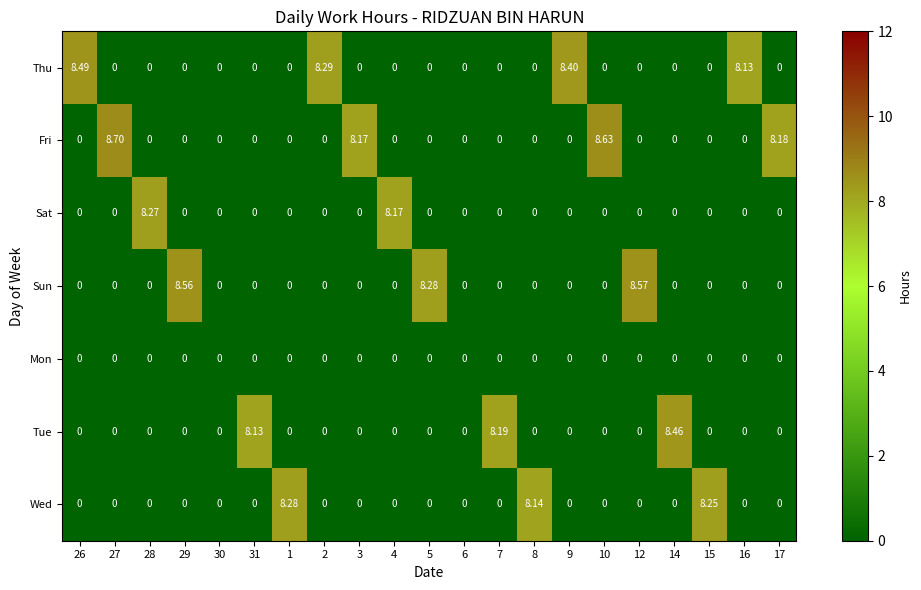

List the series in order of their peak value, highest first.

Fri, Sun, Thu, Tue, Wed, Sat, Mon